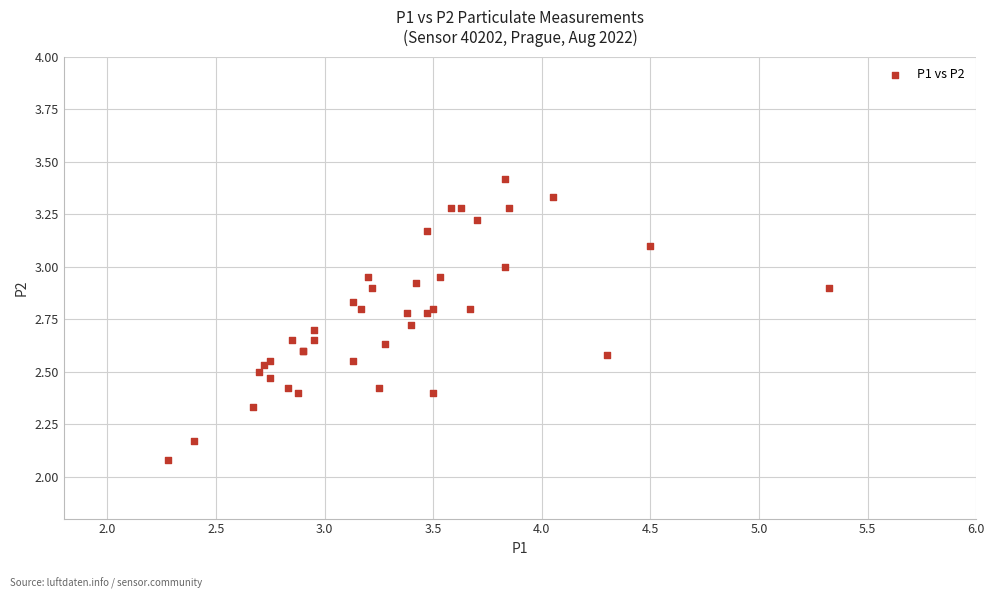

What Y value in the scatter plot is closest to 2?

2.1